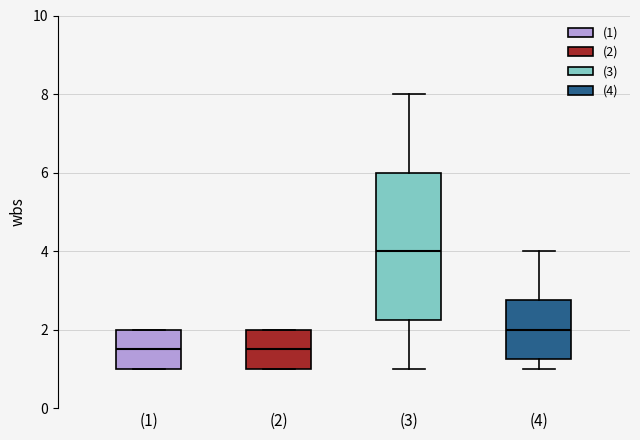

Reading left to right, read every box against the y-axis: the position of its median line, the range the box covers, and the ends of its whiskers. The values are not printed on the chart, so give them approximately, as read against the axis.

(1): median 1.6, box 1.0 to 2.0, whiskers 1.0 to 2.0
(2): median 1.6, box 1.0 to 2.0, whiskers 1.0 to 2.0
(3): median 4.0, box 2.2 to 6.0, whiskers 1.0 to 8.0
(4): median 2.0, box 1.2 to 2.8, whiskers 1.0 to 4.0